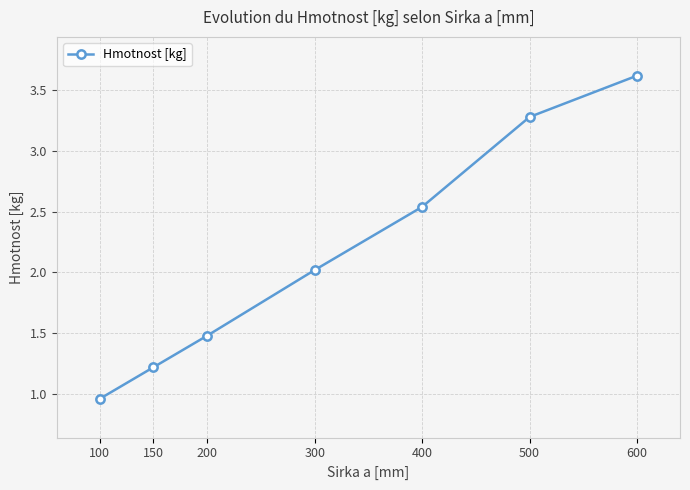

List the labels in order of value, largest first.

600, 500, 400, 300, 200, 150, 100